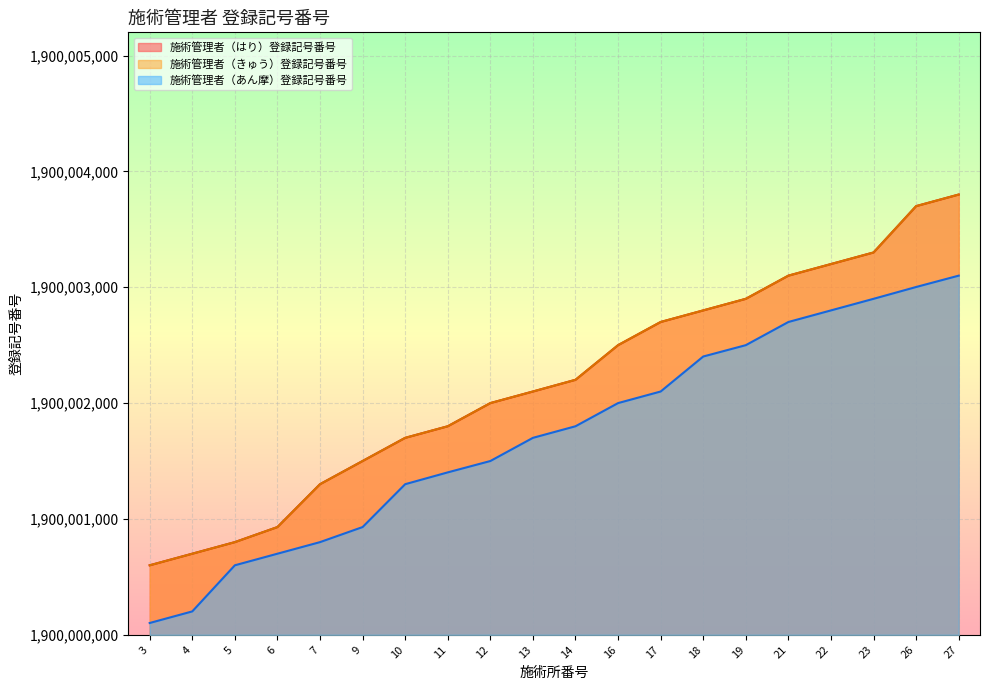

What value does the 施術管理者（あん摩）登録記号番号 series have at 27, to the nearest 100?

1900003100